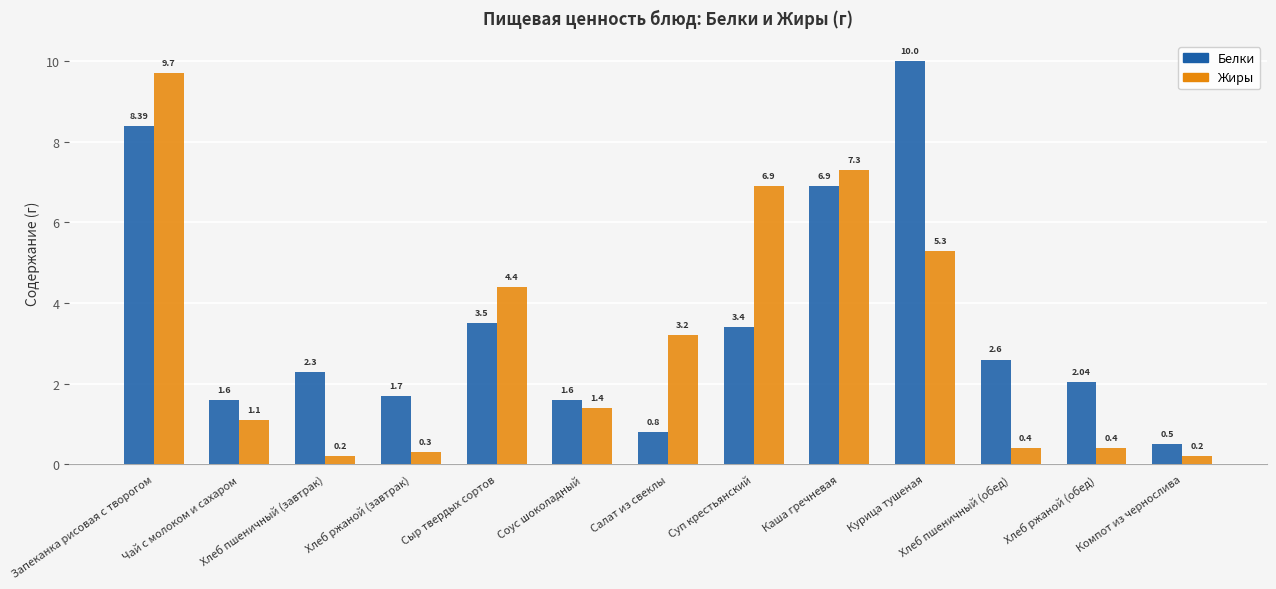

What is the difference between the maximum and minimum values in the Жиры series?

9.5